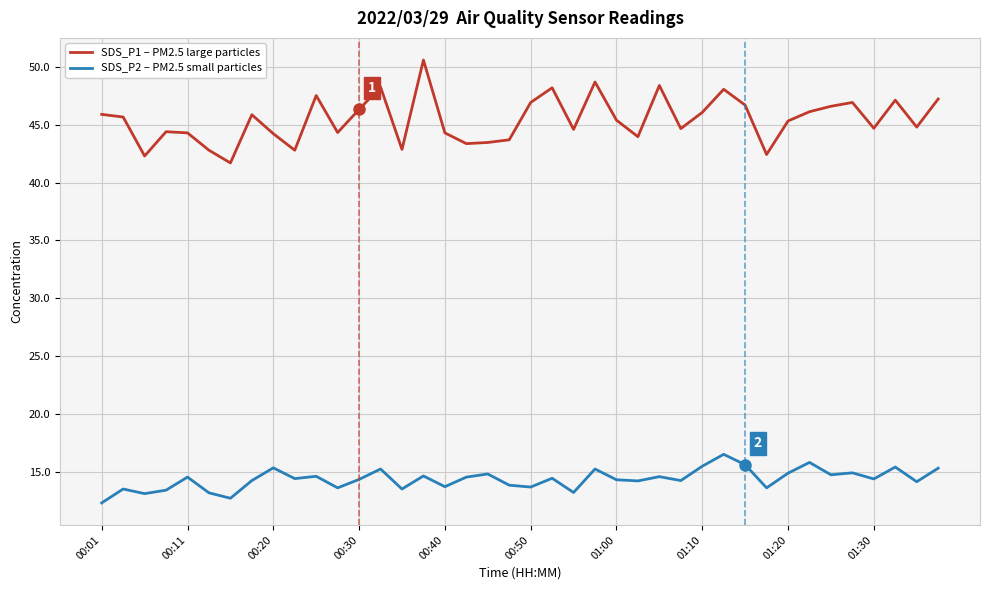

What is the minimum value shown in the chart?

12.3